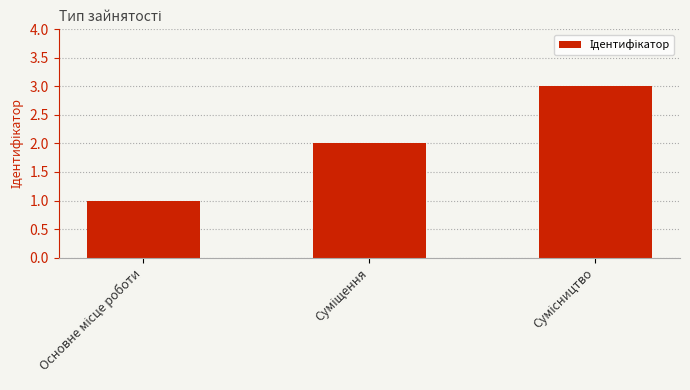

What is the greatest value displayed?

3